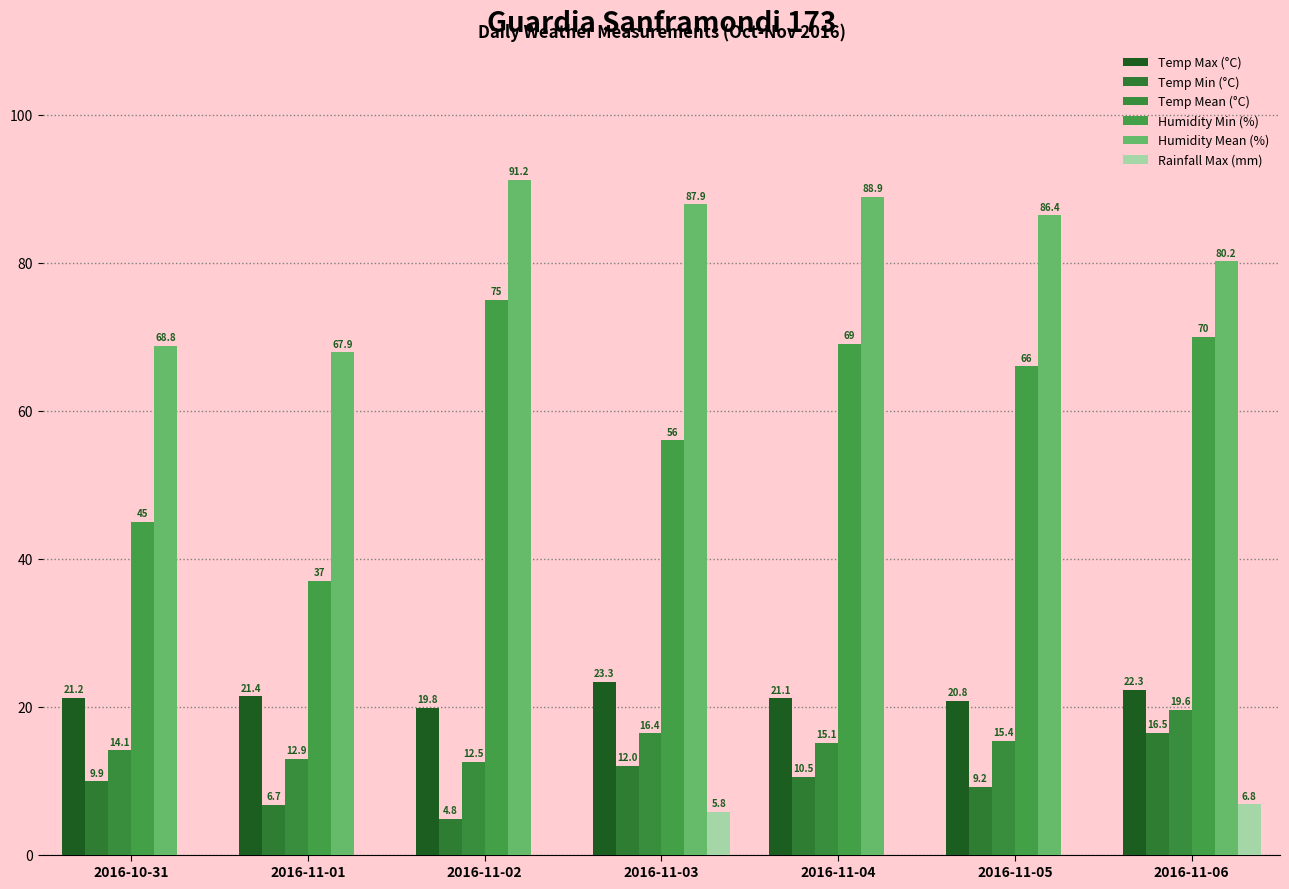

What is the average value of the Rainfall Max (mm) series?

1.8